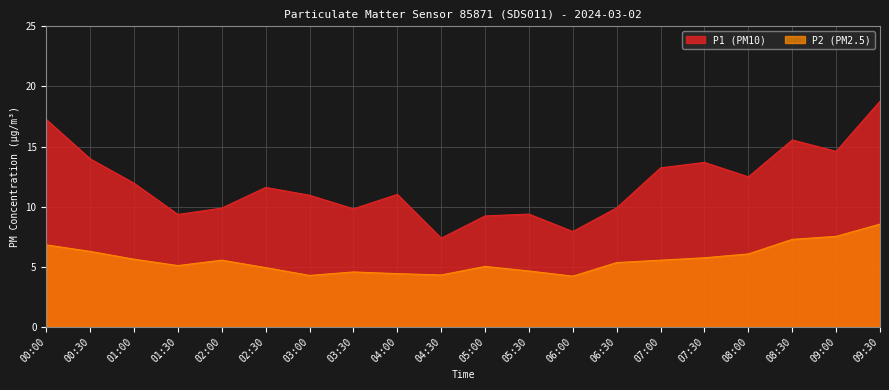

True or false: P1 has a value of 21.7 at 08:00.

False